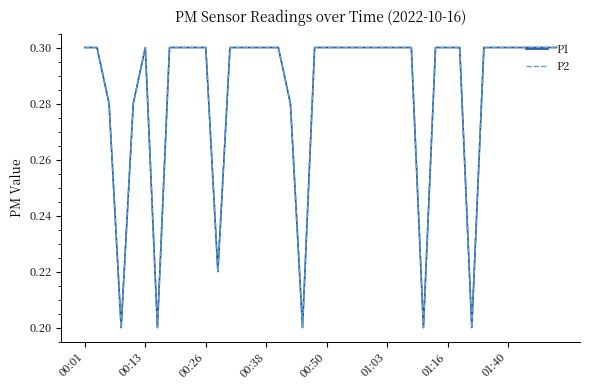

Does the chart display data point markers on the line(s)?

No